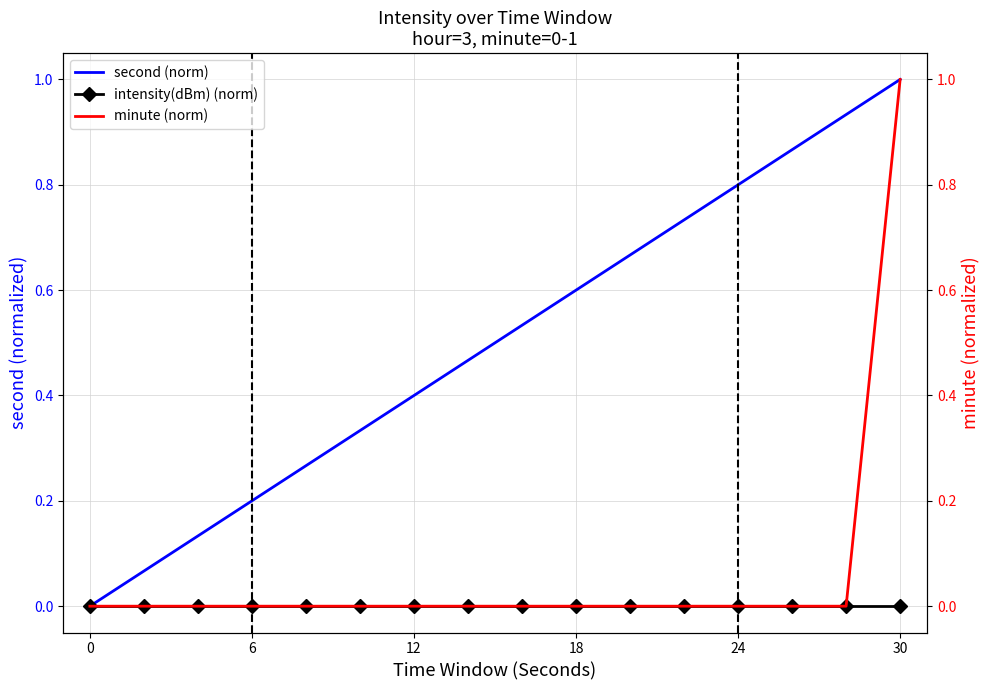

Which category has the highest value in the second (norm) series?

30